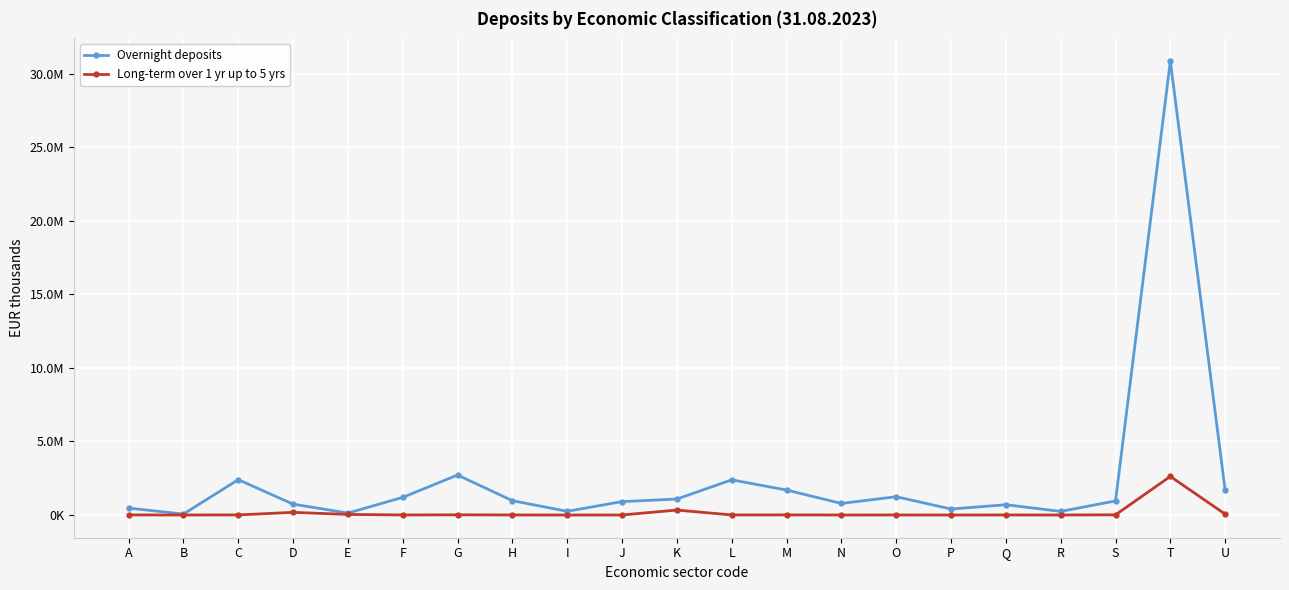

Reading left to right, transcribe all the data shown in this chart.

Overnight deposits: 472640	64979	2403827	740191	132954	1201300	2719458	974445	252966	912506	1086902	2394164	1698848	786745	1245700	408023	700264	245087	958503	30864112	1671237
Long-term over 1 yr up to 5 yrs: 6045	2000	7057	181710	40056	4124	14284	4207	402	1907	338488	4828	8495	1939	3866	227	4188	1574	14026	2625391	60520